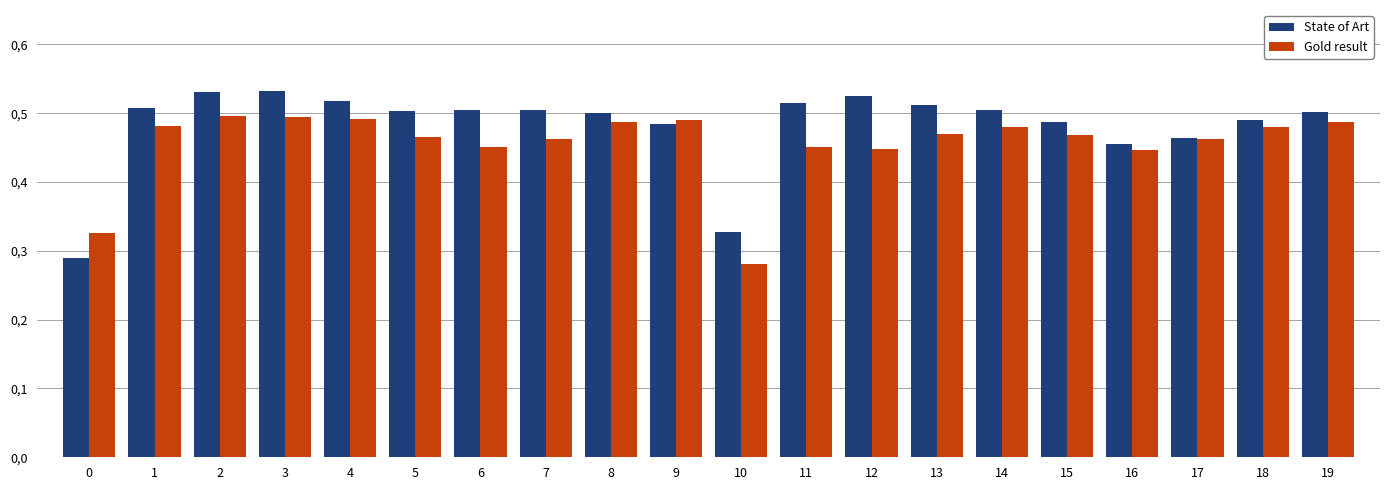

Reading left to right, list all the values displayed in this chart.

State of Art: 0=0.3	1=0.5	2=0.5	3=0.5	4=0.5	5=0.5	6=0.5	7=0.5	8=0.5	9=0.5	10=0.3	11=0.5	12=0.5	13=0.5	14=0.5	15=0.5	16=0.5	17=0.5	18=0.5	19=0.5
Gold result: 0=0.3	1=0.5	2=0.5	3=0.5	4=0.5	5=0.5	6=0.5	7=0.5	8=0.5	9=0.5	10=0.3	11=0.5	12=0.4	13=0.5	14=0.5	15=0.5	16=0.4	17=0.5	18=0.5	19=0.5